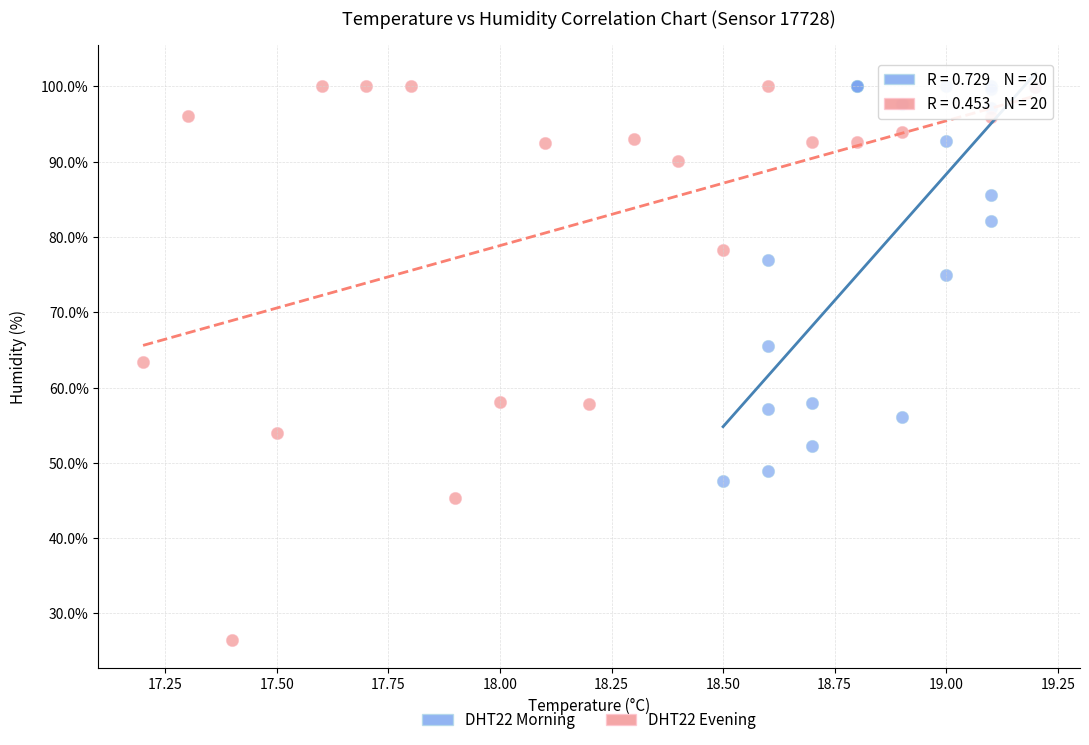

Which series reaches the minimum Y coordinate?

DHT22 Evening